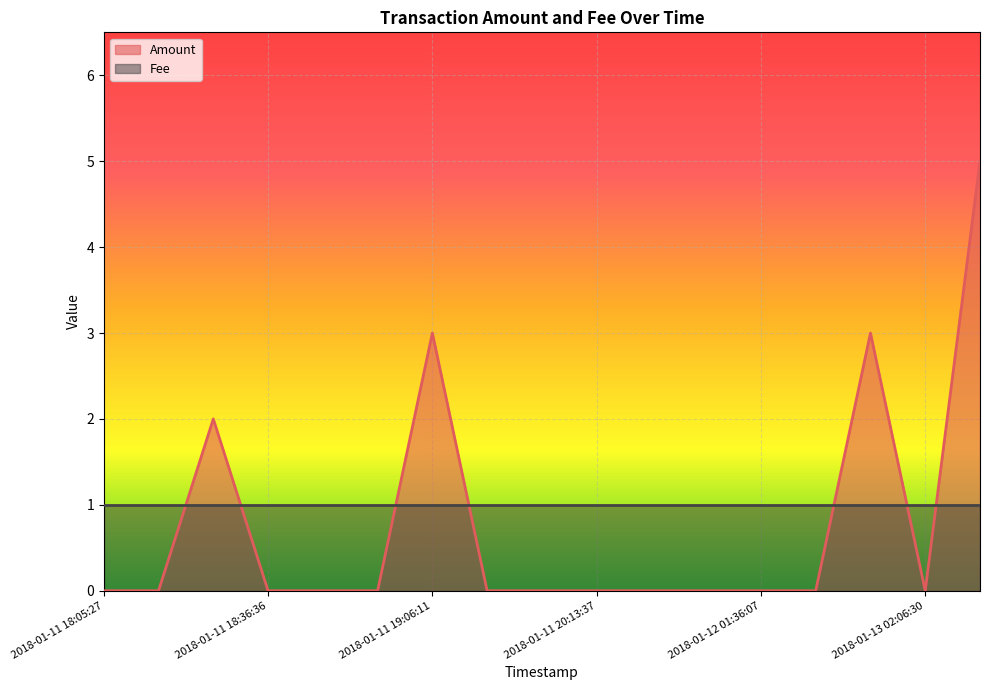

What is the greatest value displayed?

5